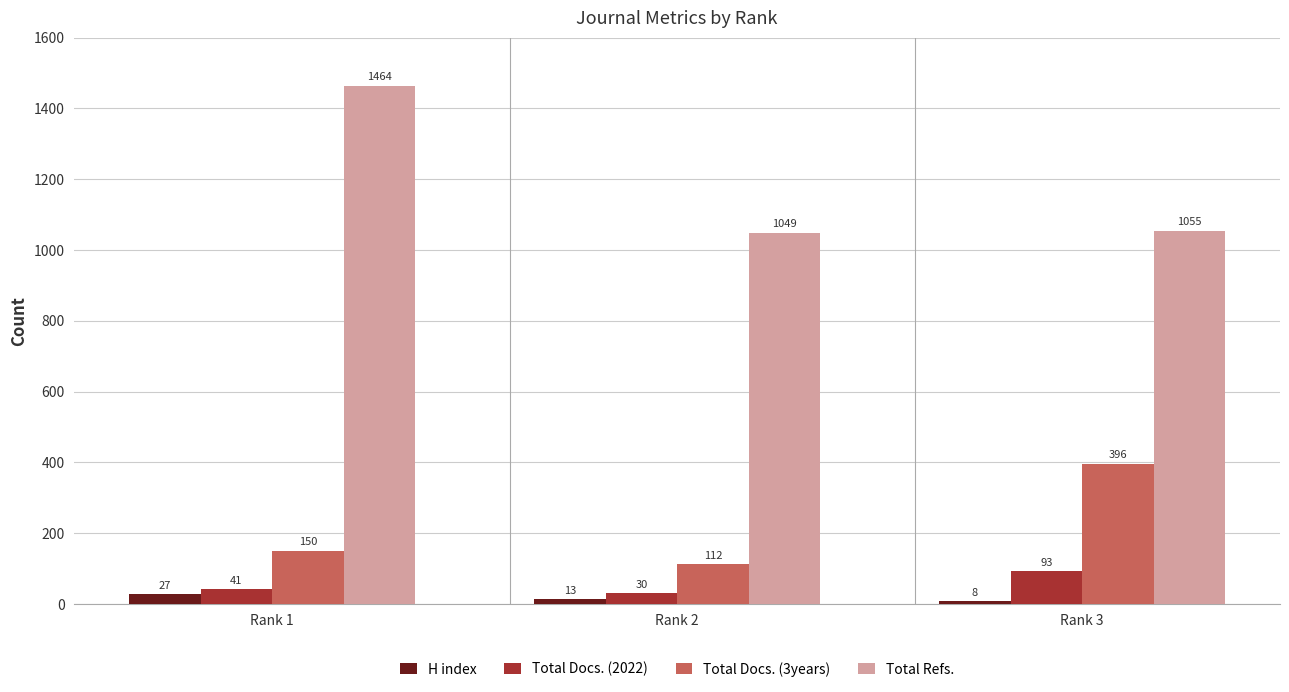

What is the difference between the Total Refs. values at Rank 3 and Rank 1?

409